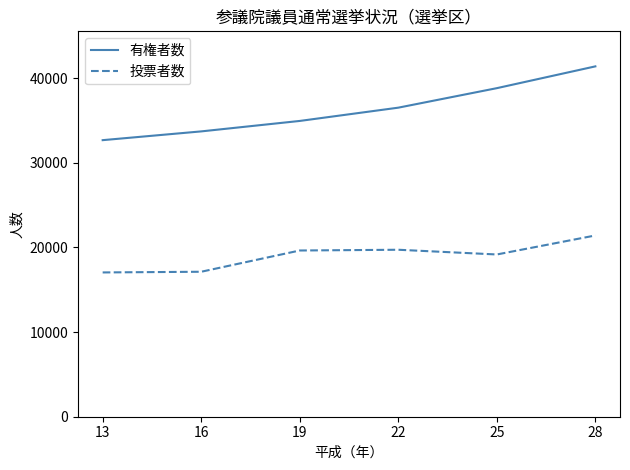

Is it true that 有権者数 equals 12810 at 16?

False